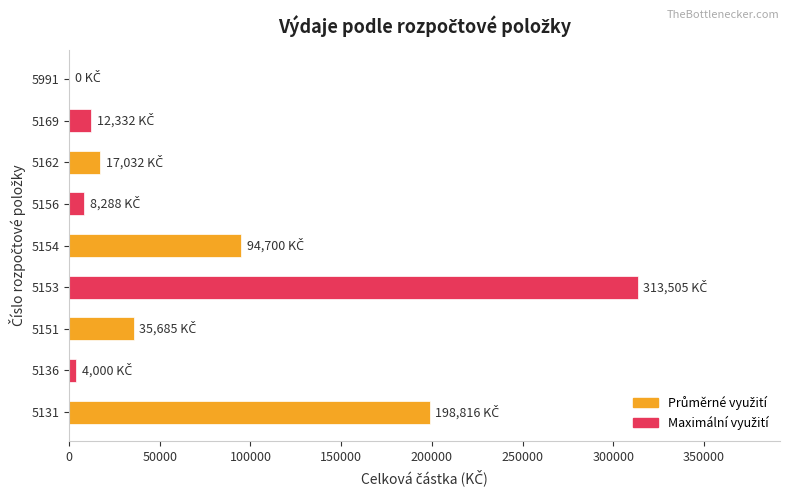

What is the greatest value displayed?

313505.2